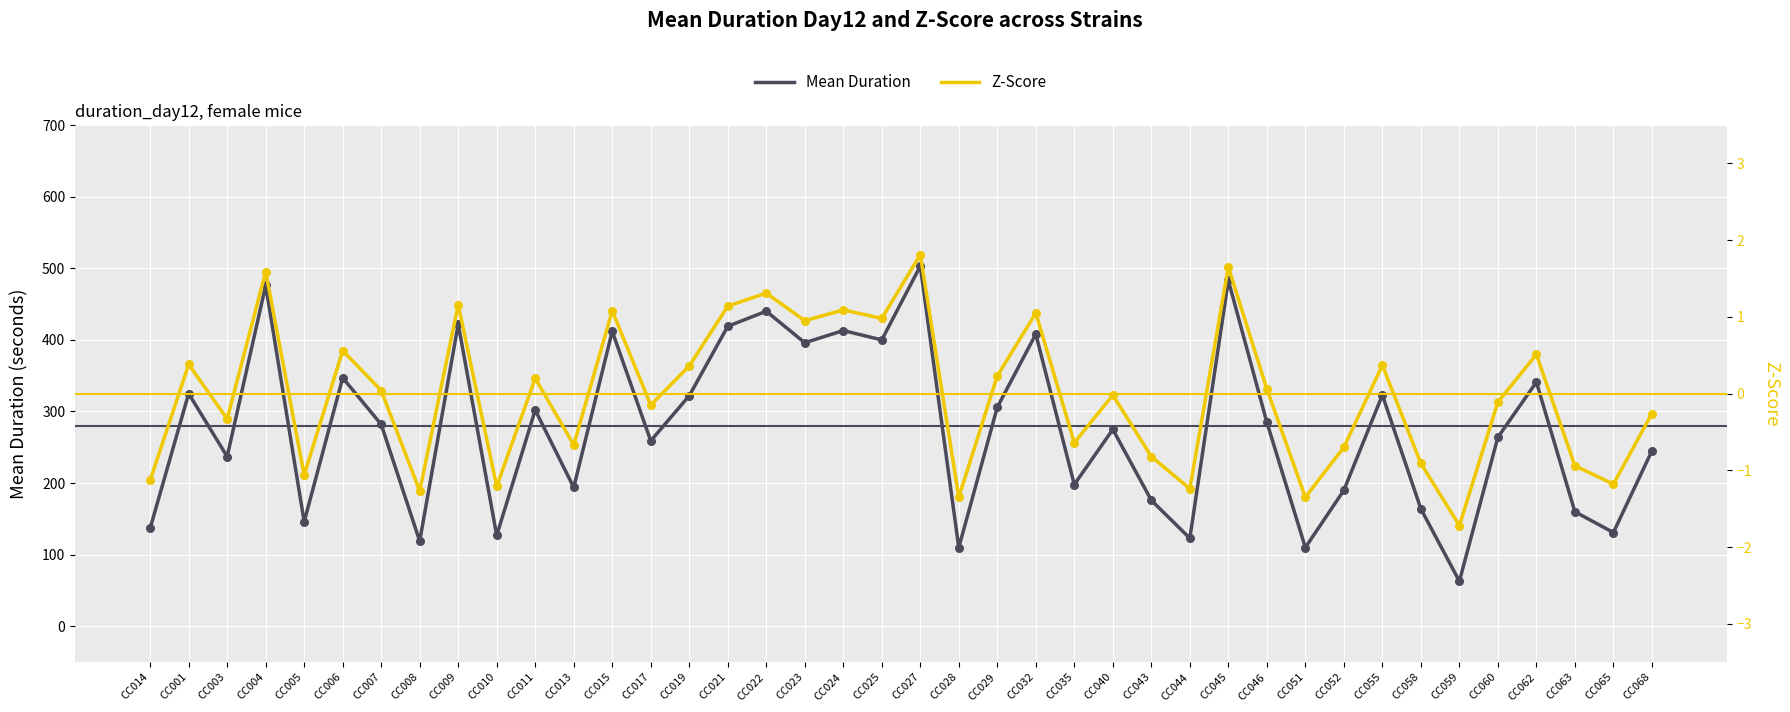

Which series has the largest total across all categories?

Mean Duration